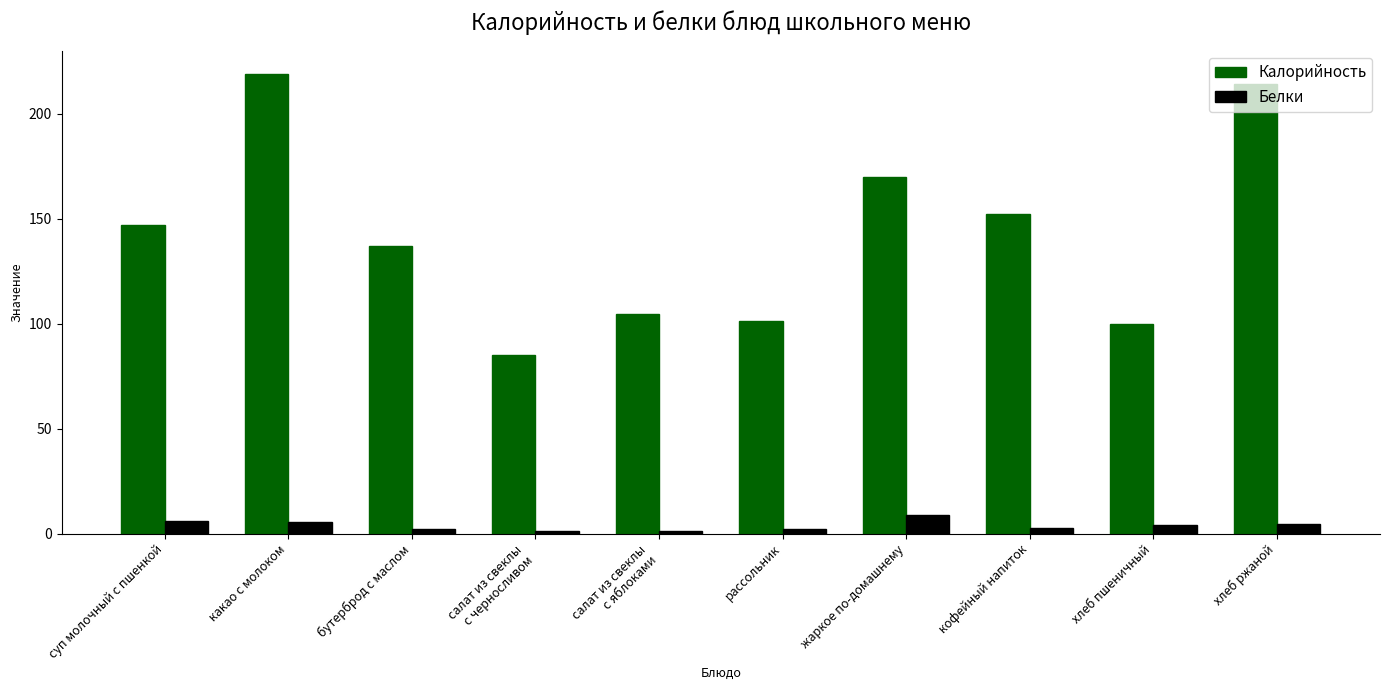

At which category is the sum across all series the highest?

какао с молоком